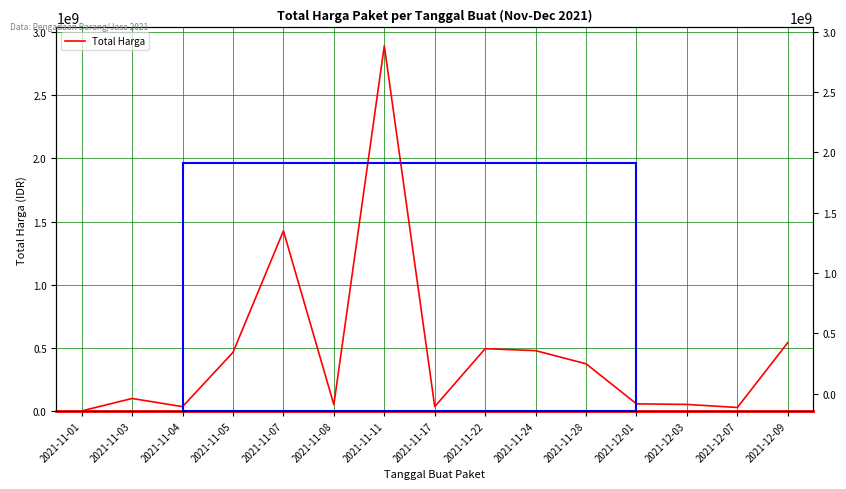

What is the label of the 6th point from the right?

2021-11-24